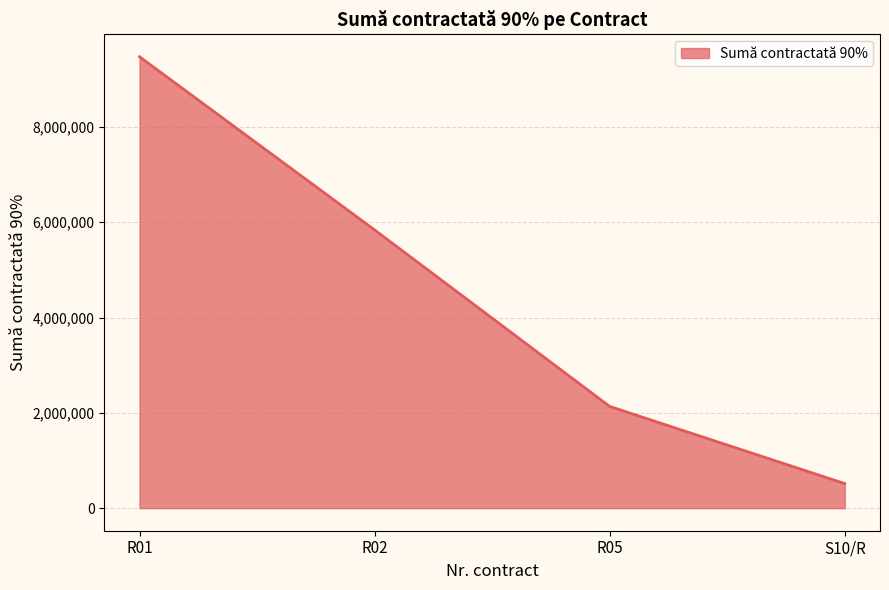

Reading left to right, what are all the values shown in this chart?

R01=9472953.8	R02=5839314.0	R05=2134653.3	S10/R=516010.0